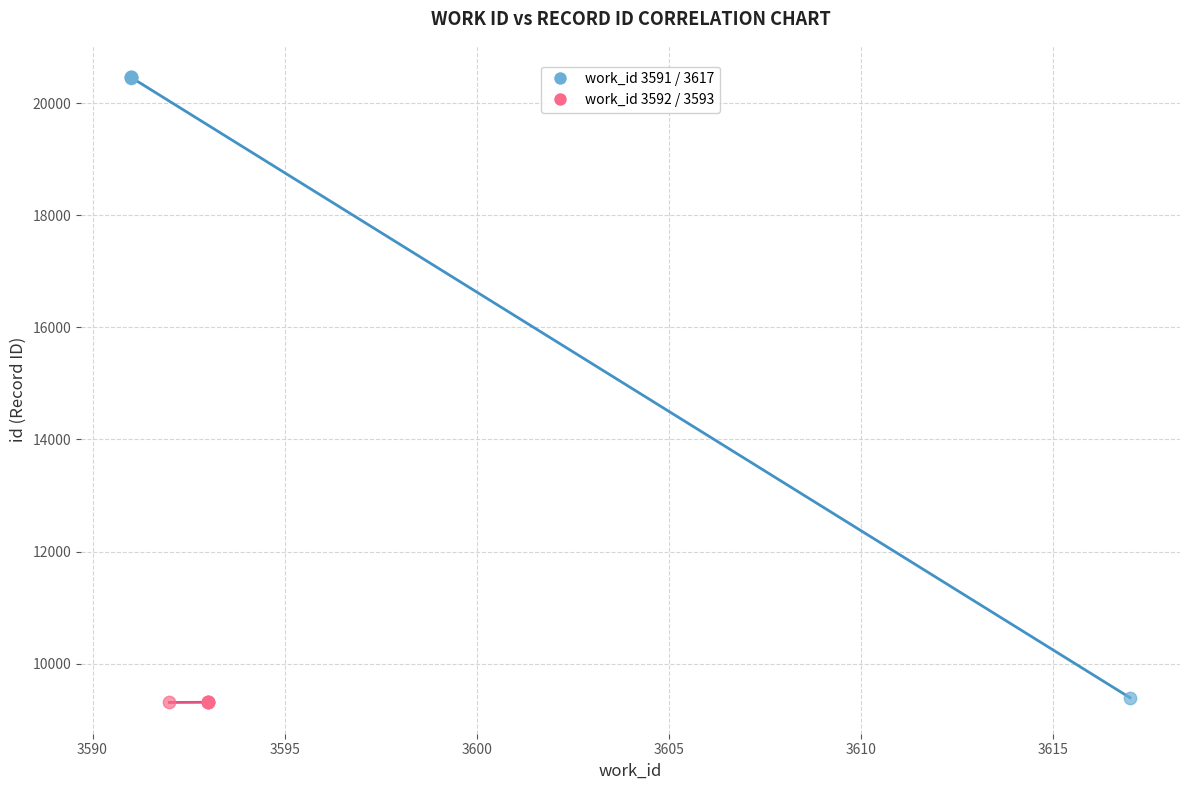

Which series has the largest Y range (max minus min)?

work_id 3591 / 3617